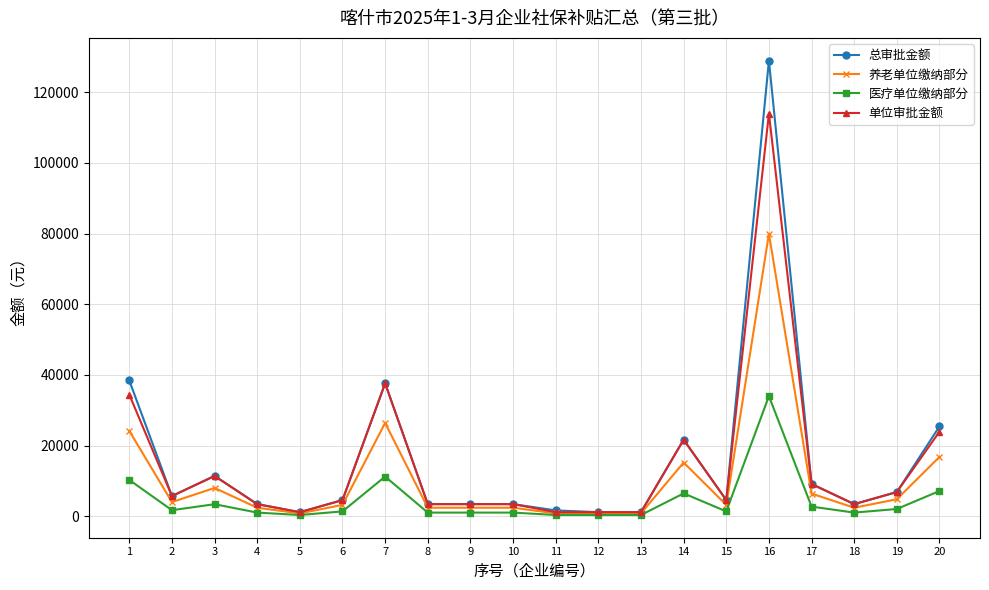

What is the value of the 总审批金额 point at the 14th from the left?

21655.6